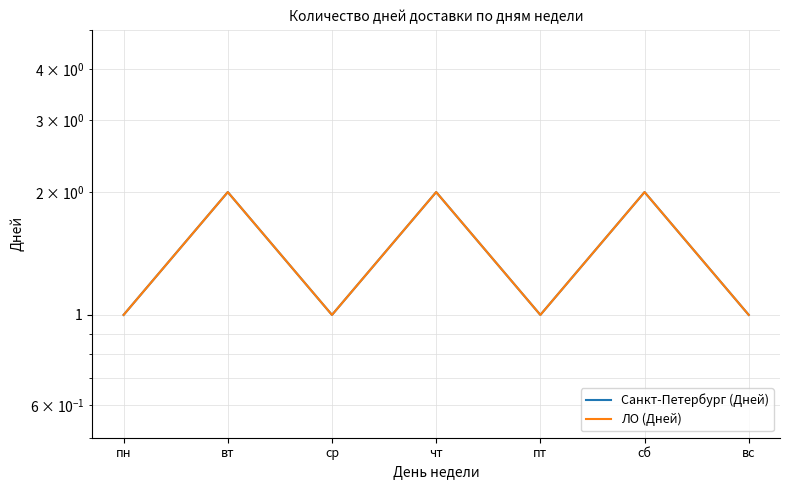

True or false: ЛО (Дней) and Санкт-Петербург (Дней) intersect in this chart.

False